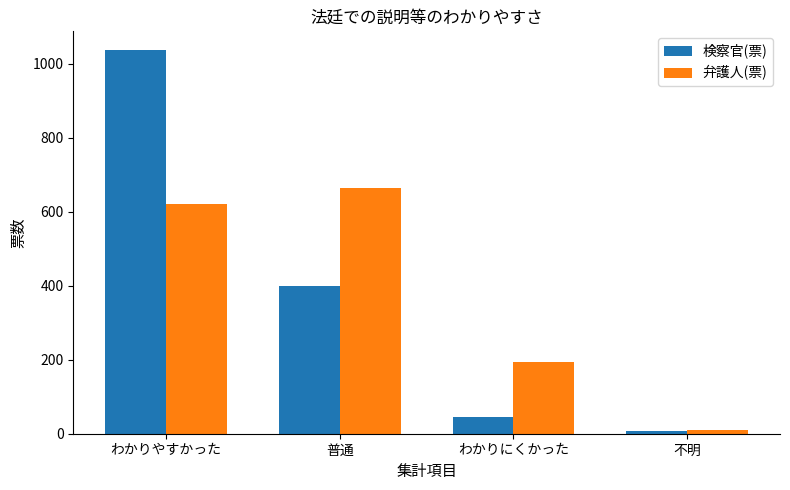

At which label is 検察官(票) closest to 521?

普通